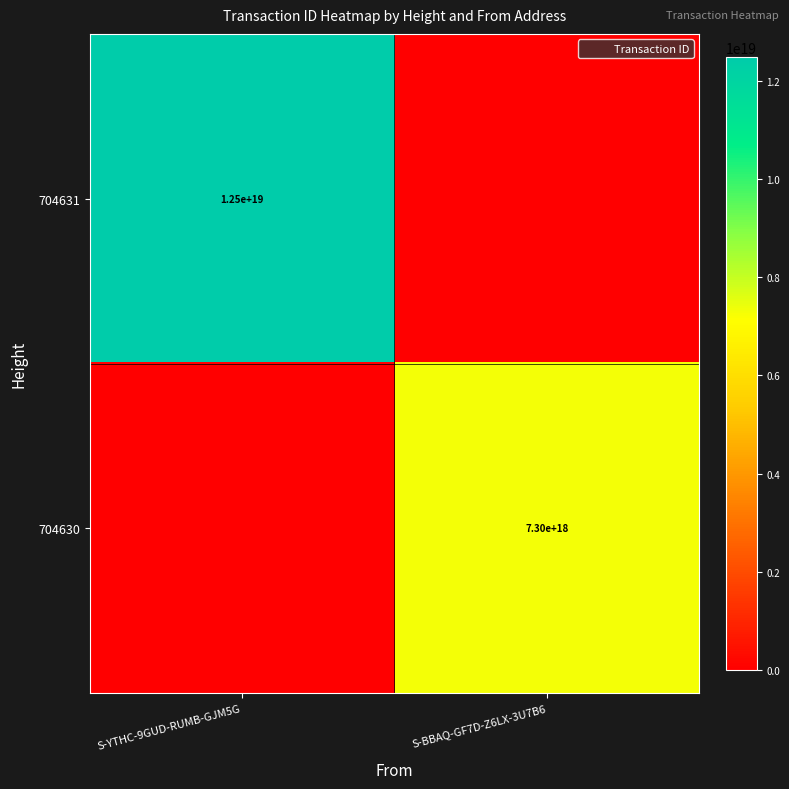

True or false: 704631 has a value of 12500000000000000000 at S-YTHC-9GUD-RUMB-GJM5G.

True